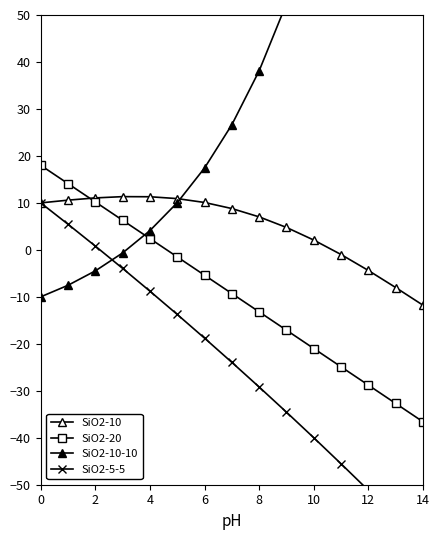

How many times do SiO2-10-10 and SiO2-20 cross each other?

1